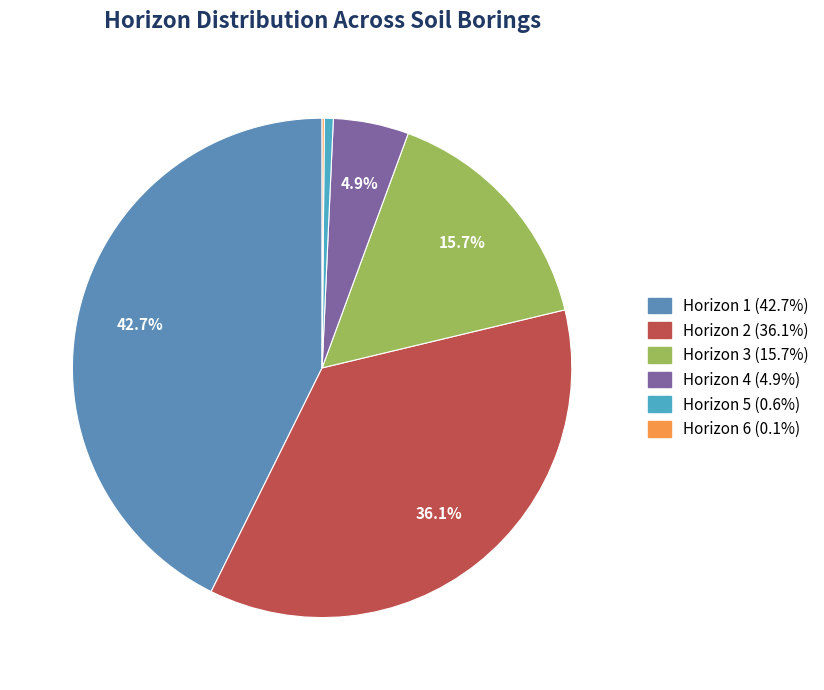

Which category has the biggest portion of the pie?

Horizon 1